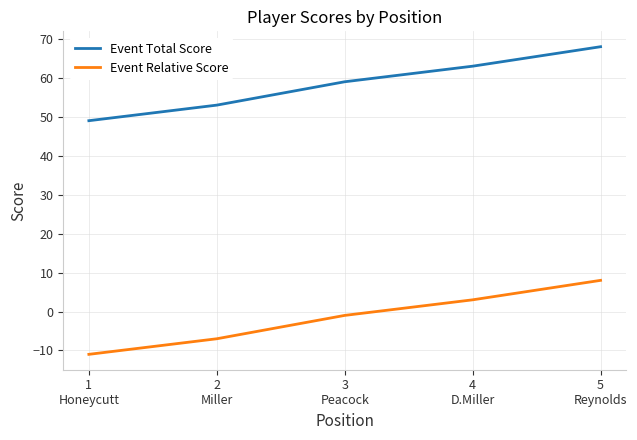

Does the chart have visible grid lines?

Yes